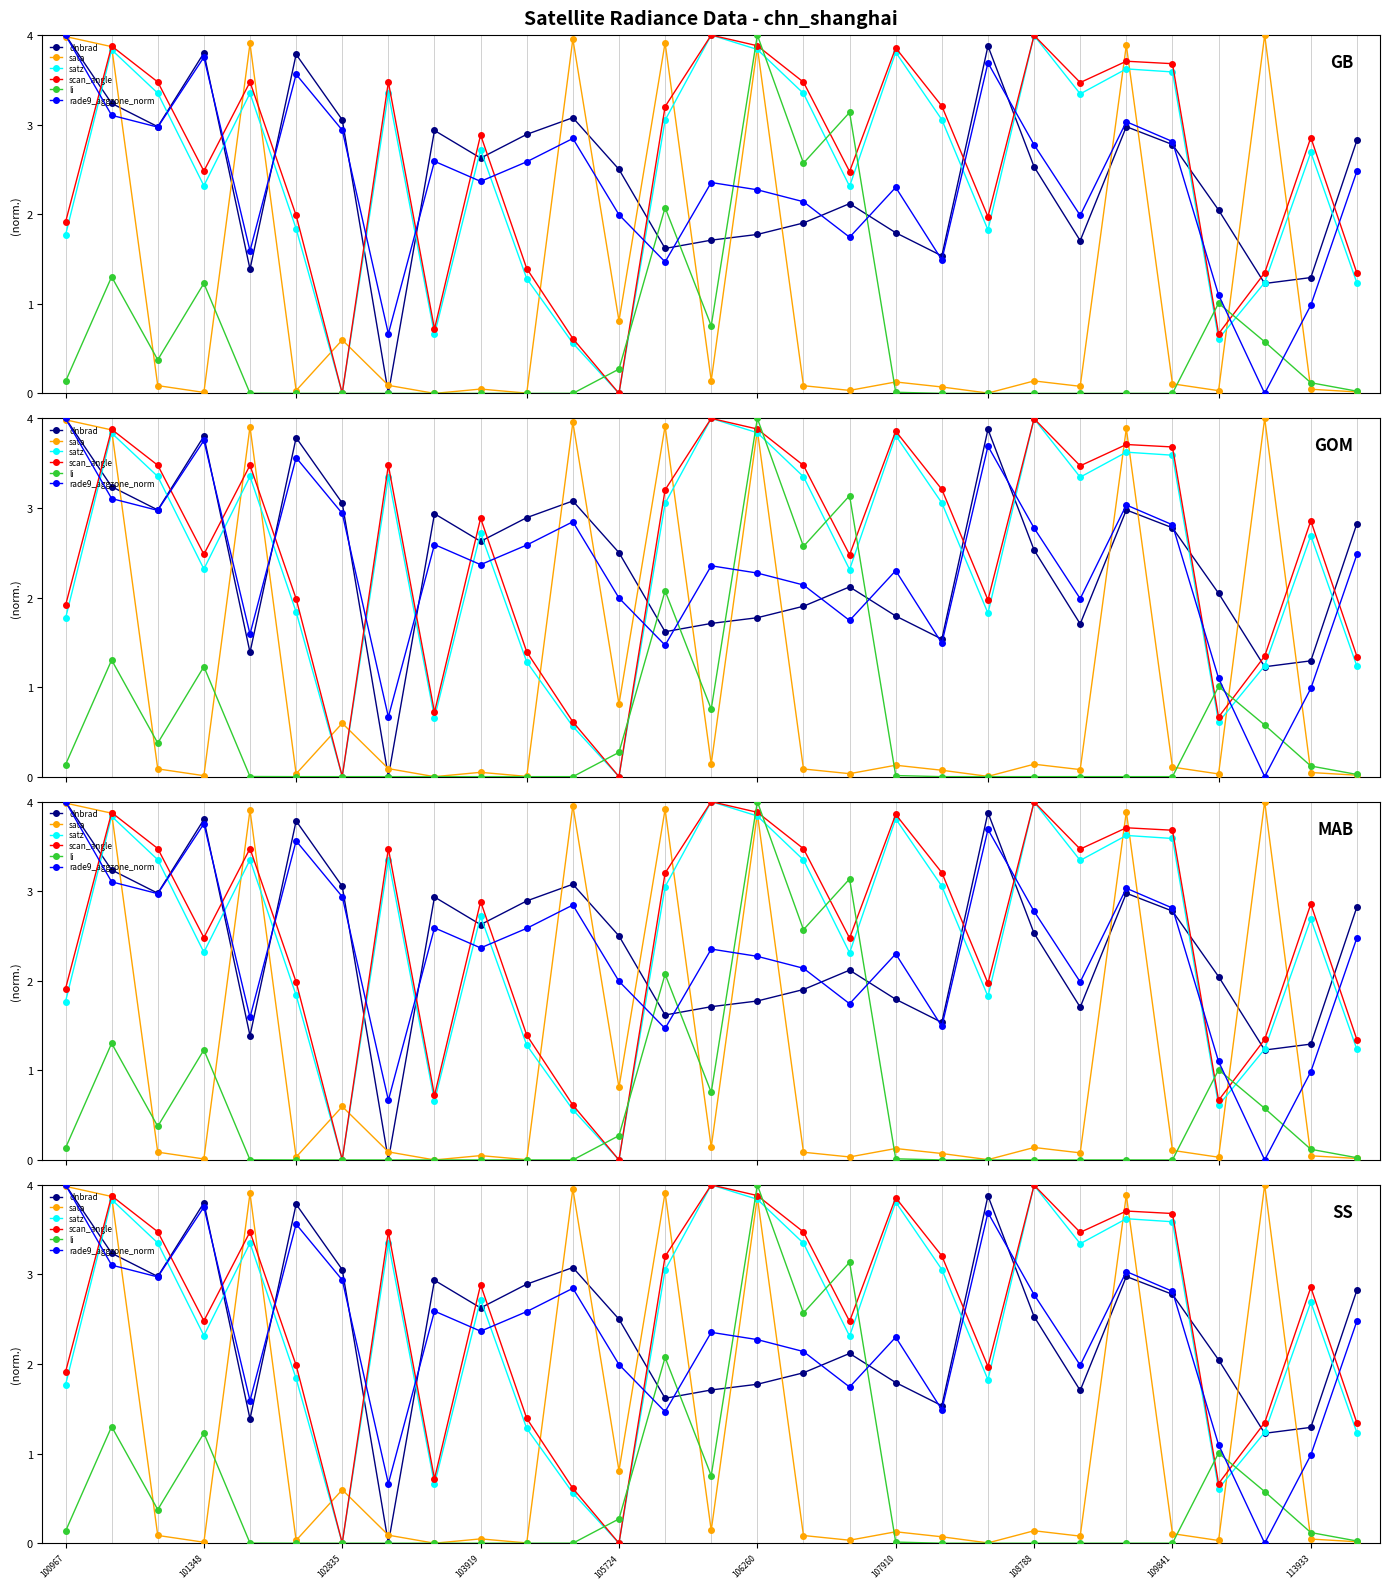

Is it true that li equals 4.5 at 17?

False